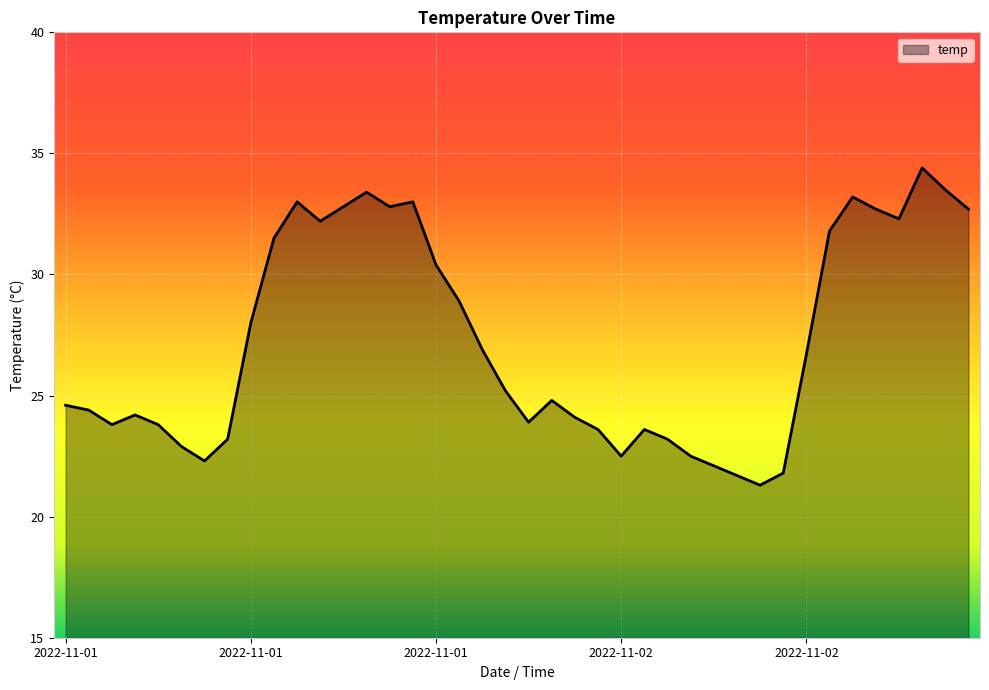

What is the minimum value shown in the chart?

21.3